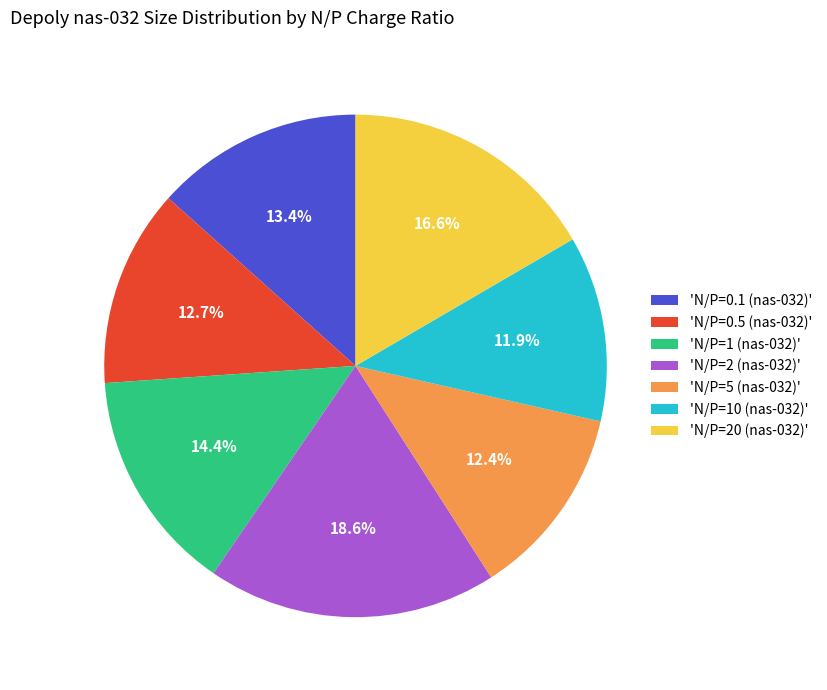

Between 'N/P=20 (nas-032)' and 'N/P=0.1 (nas-032)', which is larger?

'N/P=20 (nas-032)'